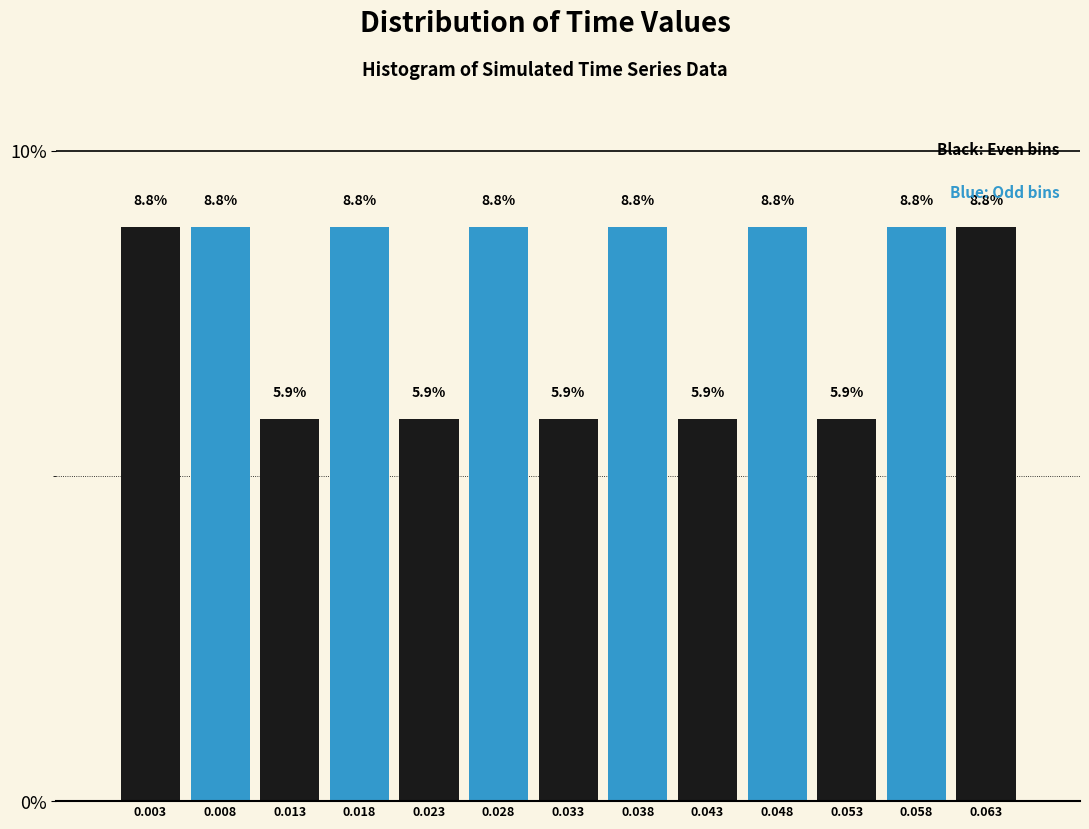

Reading left to right, list every bar in this chart as the range it spans on the x-axis followed by its height. The bar edges are not printed on the chart, so give them approximately, as read against the axis.

0.000 to 0.005: 8.8
0.005 to 0.010: 8.8
0.010 to 0.015: 5.9
0.015 to 0.020: 8.8
0.020 to 0.025: 5.9
0.025 to 0.030: 8.8
0.030 to 0.036: 5.9
0.036 to 0.041: 8.8
0.041 to 0.046: 5.9
0.046 to 0.051: 8.8
0.051 to 0.056: 5.9
0.056 to 0.061: 8.8
0.061 to 0.066: 8.8